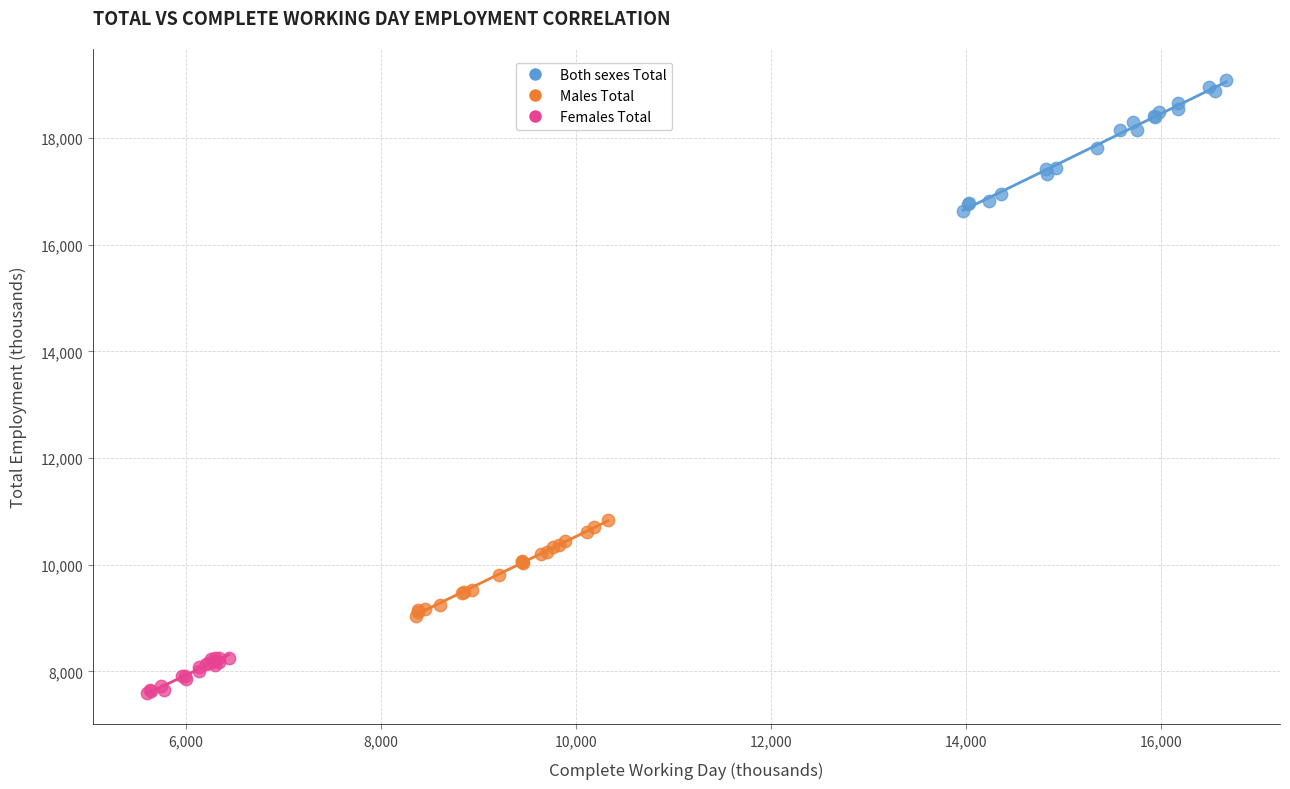

Which series reaches the minimum Y coordinate?

Females Total